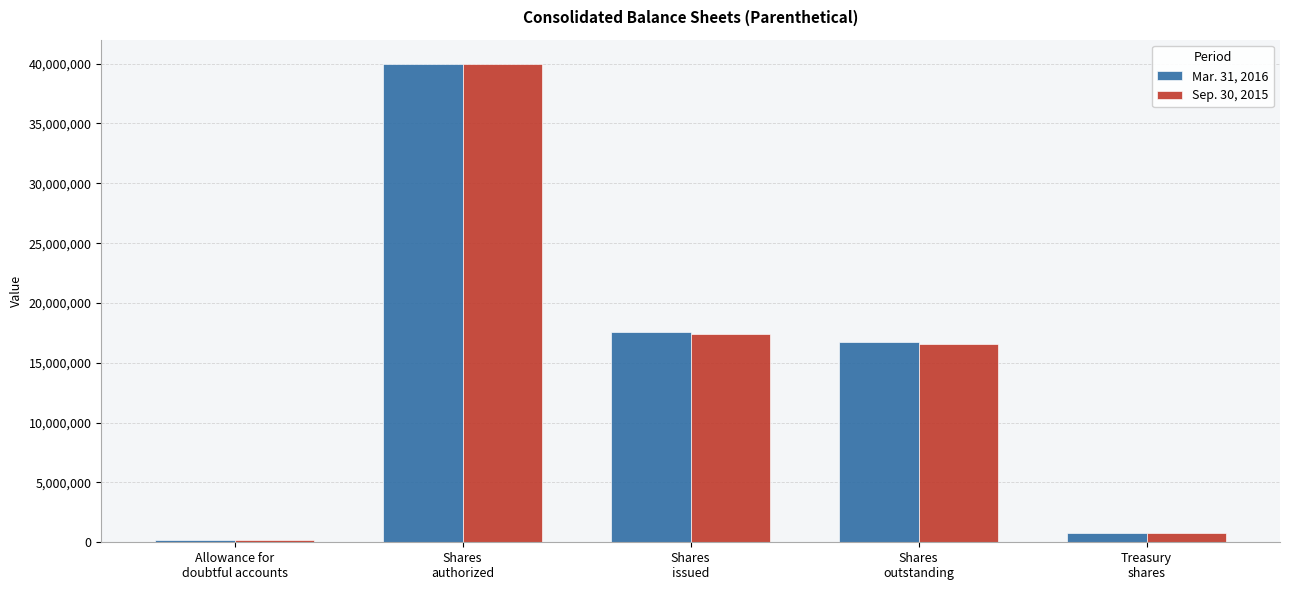

What is the average value of the Sep. 30, 2015 series?

14981095